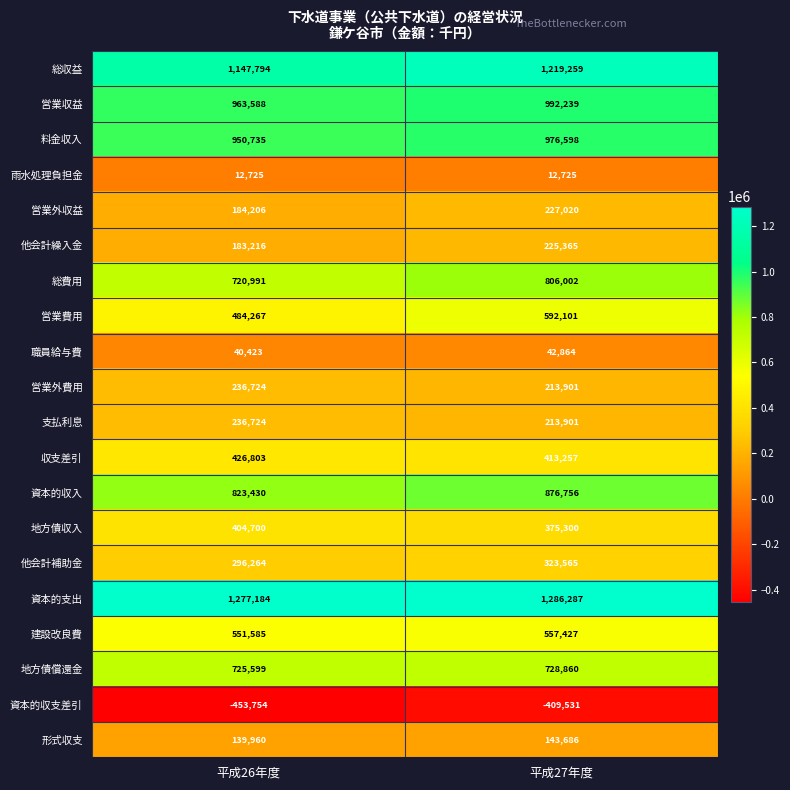

Which series has the widest spread of values?

営業費用